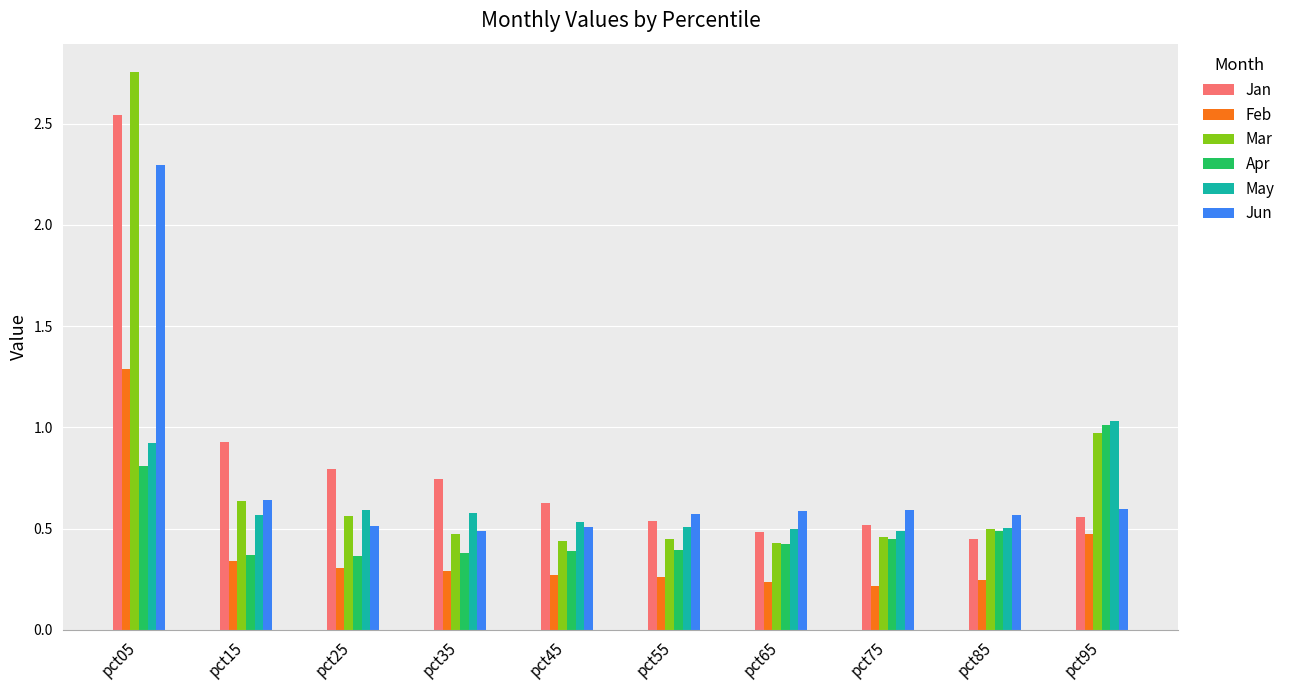

Is it true that Jan equals 0.2 at pct45?

False